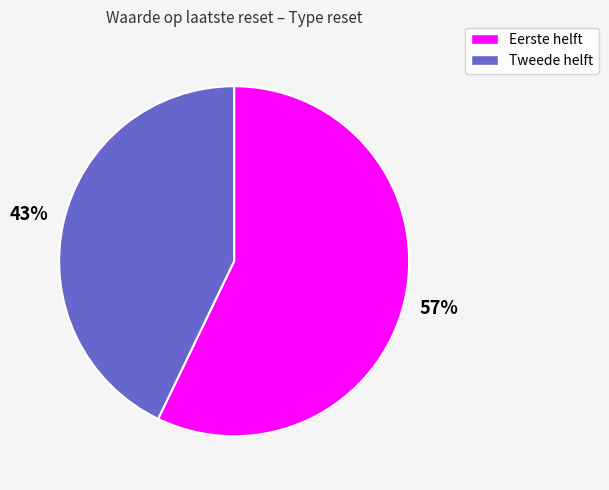

Rank the categories by value from lowest to highest.

Tweede helft, Eerste helft